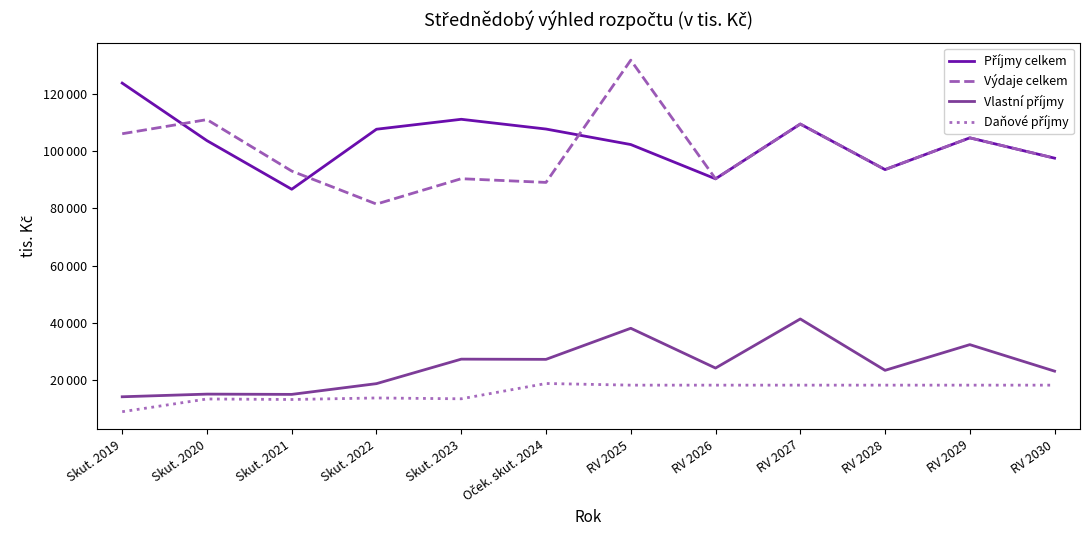

How many intersections are there between Výdaje celkem and Příjmy celkem?

3